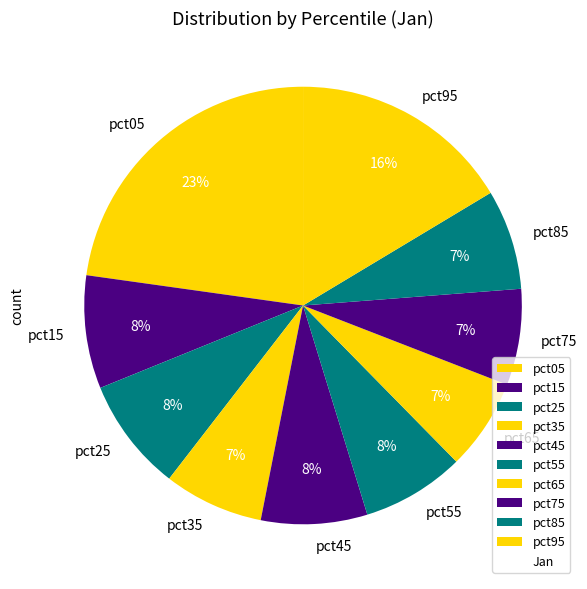

Does pct65 represent more than half of the total?

No